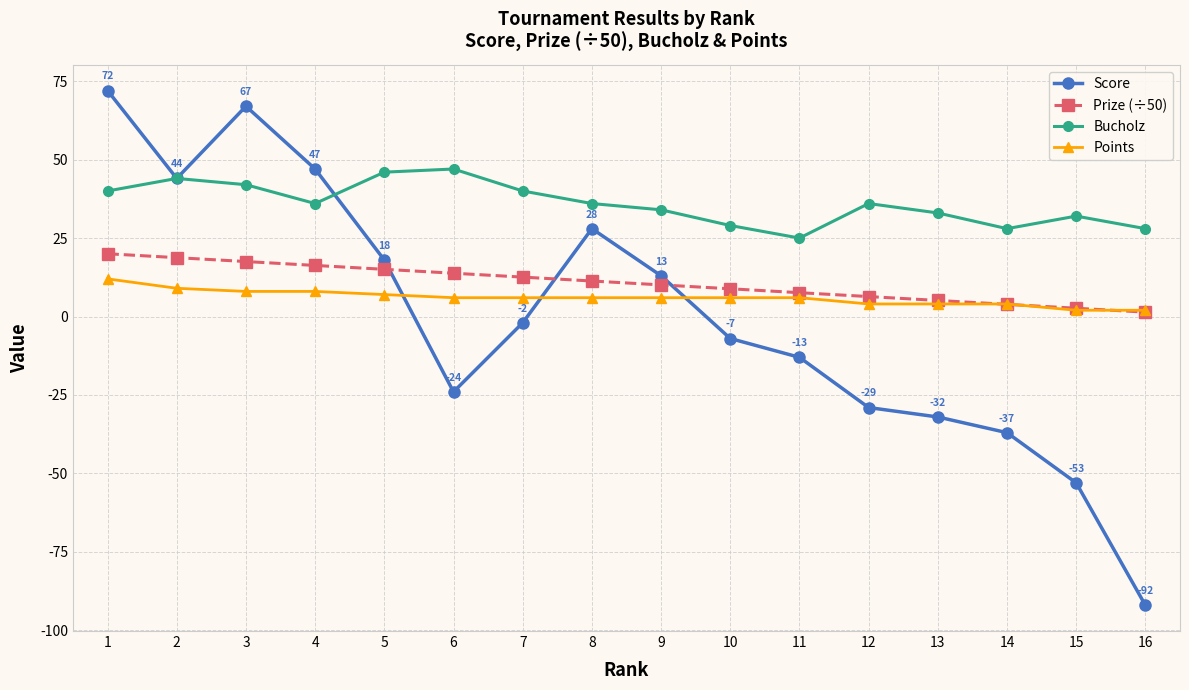

Where does the Prize (÷50) series first go above 11?

1